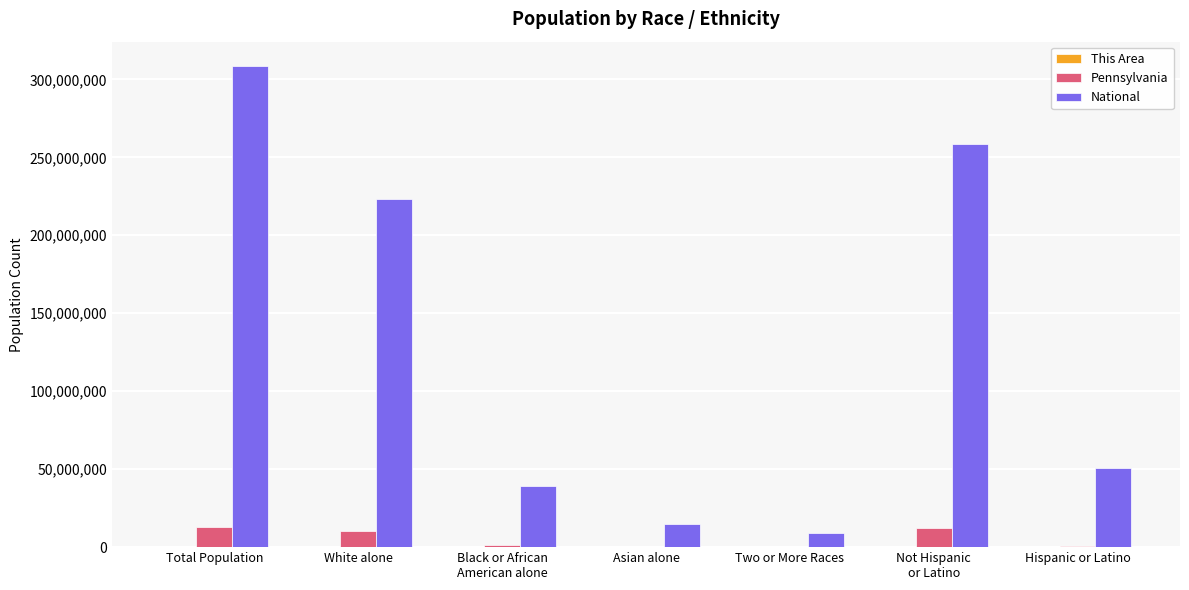

The Pennsylvania series shows 237835 at Two or More Races. True or false?

True